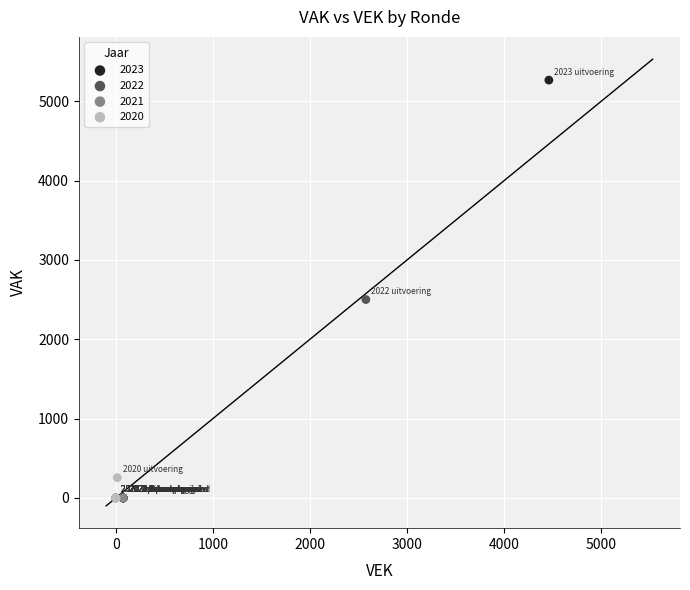

What are all the series names shown in the legend?

2023, 2022, 2021, 2020